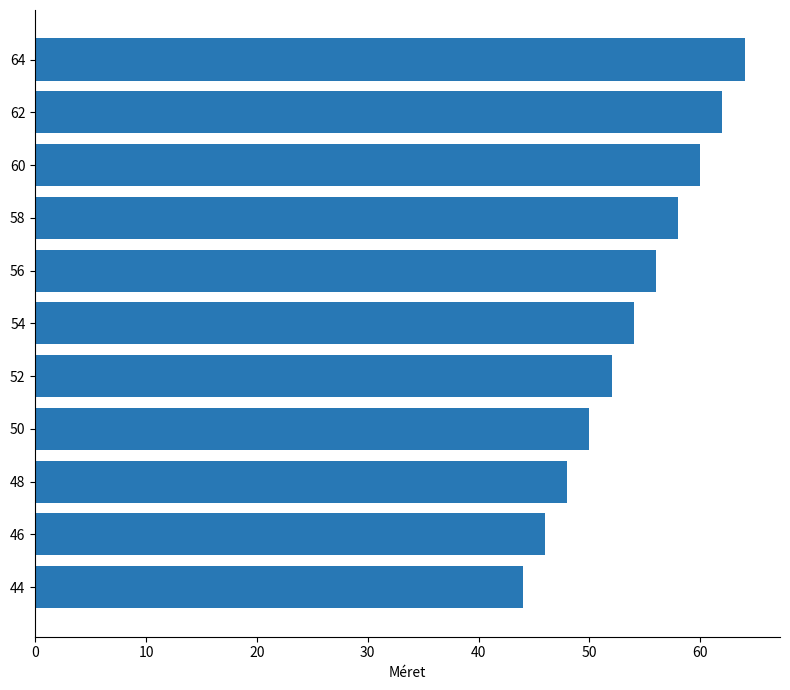

What is the smallest value displayed?

44